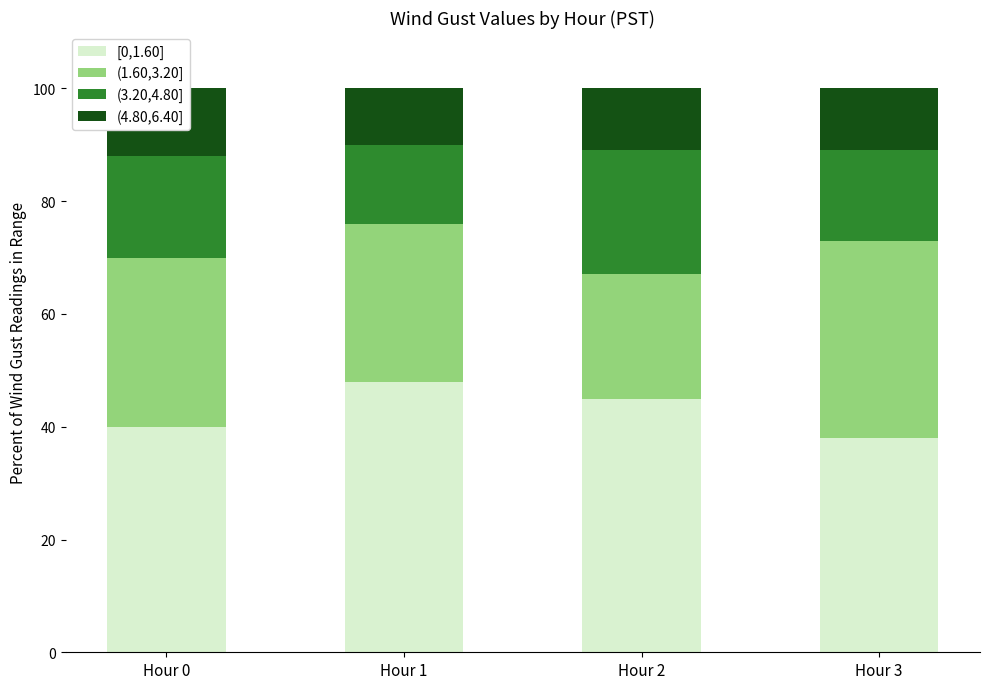

What is the value of the (4.80,6.40] bar at the 1st from the left?

12